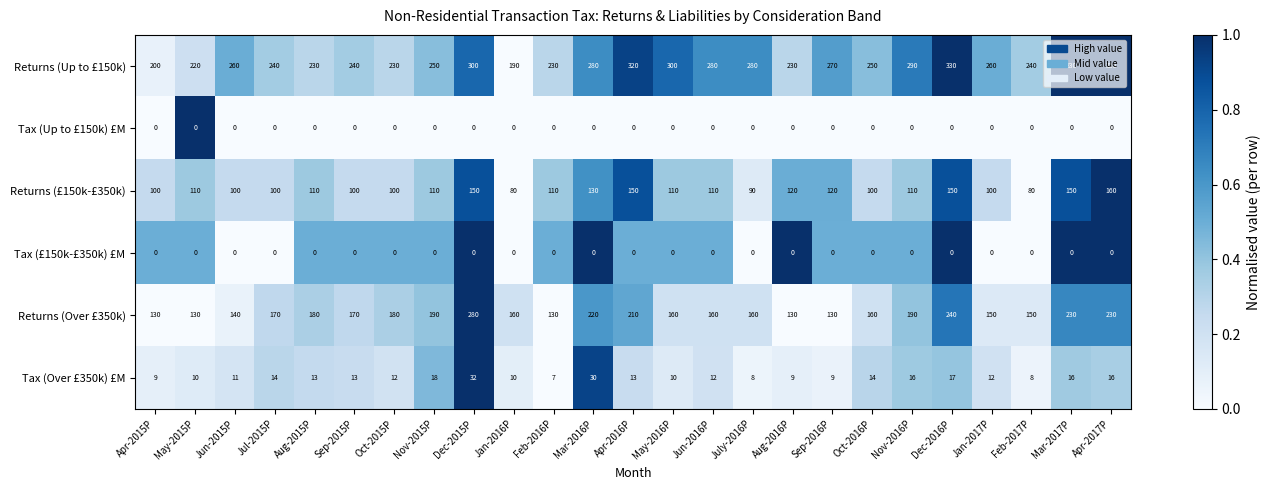

How many distinct data groups are displayed?

6